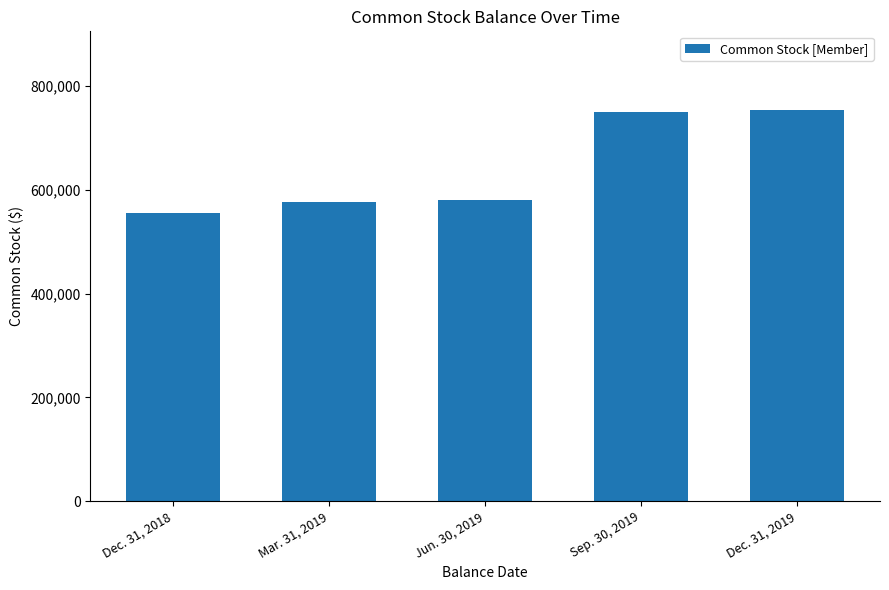

How many values are below 580159?

2